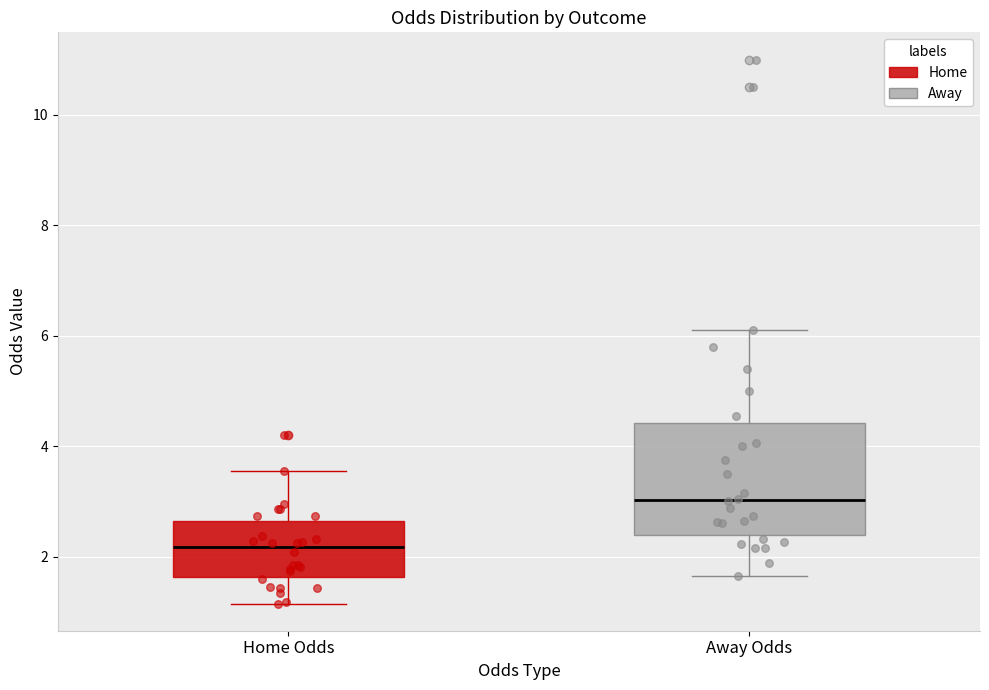

Which box's median line is the highest?

Away Odds